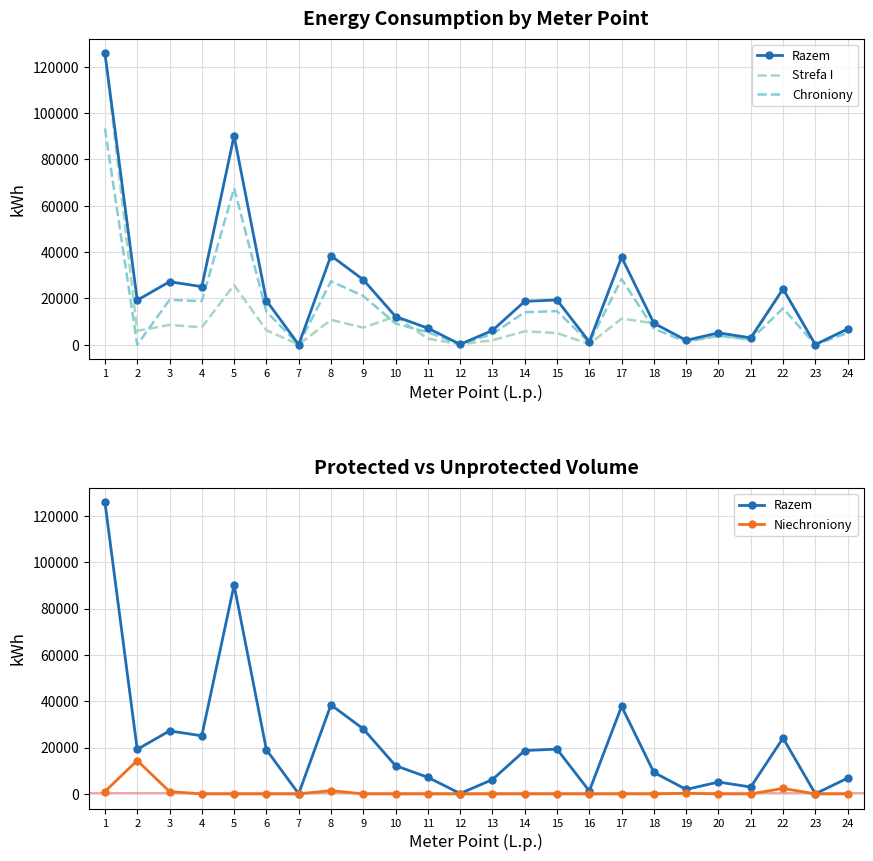

Reading left to right, extract all data points from this chart.

Razem: 125850	19210	27200	25080	90110	19090	60	38430	28070	12190	7170	180	6180	18720	19330	1250	37790	9290	1920	5130	2980	24100	70	6810
Strefa I: 125850	5990	8550	7530	25760	6300	60	10740	7400	12190	2640	180	1950	5800	5040	300	11260	9290	1550	3930	2170	24100	70	6810
Chroniony: 93350	0	19381	18811	67584	14318	45	27382	21053	9143	5378	135	4636	14040	14498	938	28343	6968	1173	3848	2236	15696	53	5108
Niechroniony: 1038	14408	1020	0	0	0	0	1441	0	0	0	0	0	0	0	0	0	0	268	0	0	2379	0	0